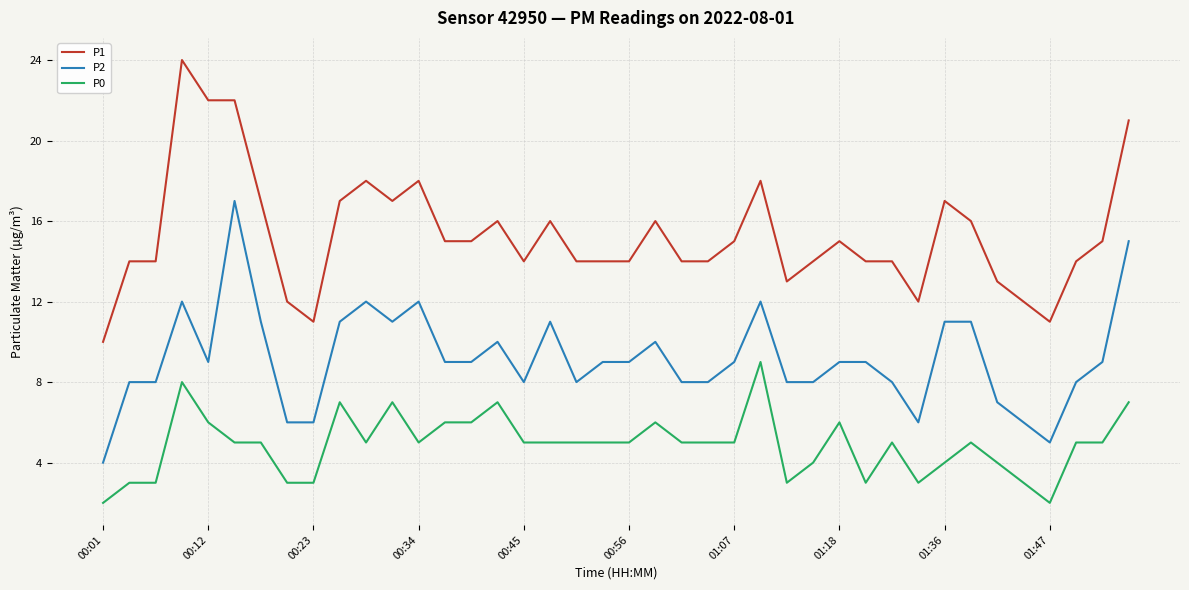

True or false: P2 and P1 cross at least once.

False